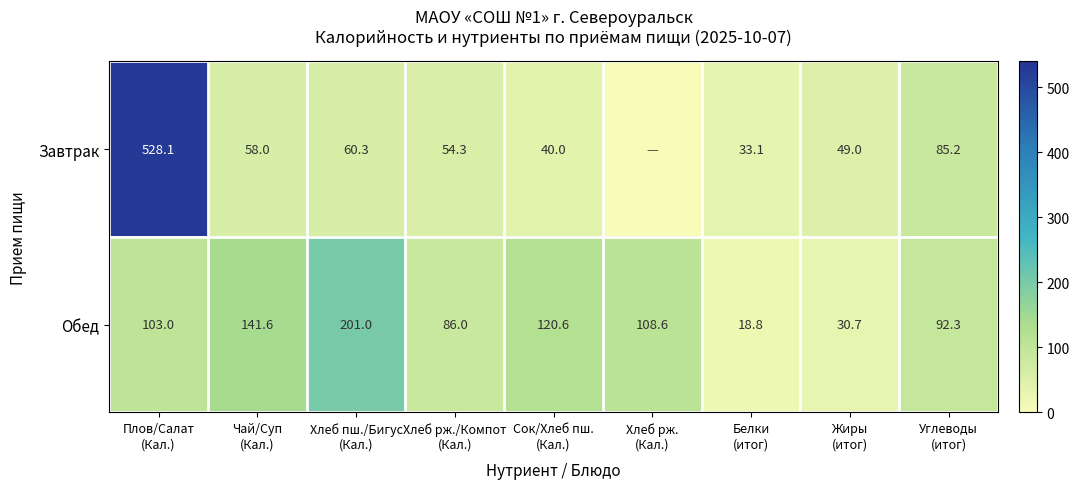

What is the maximum value for Обед?

201.0